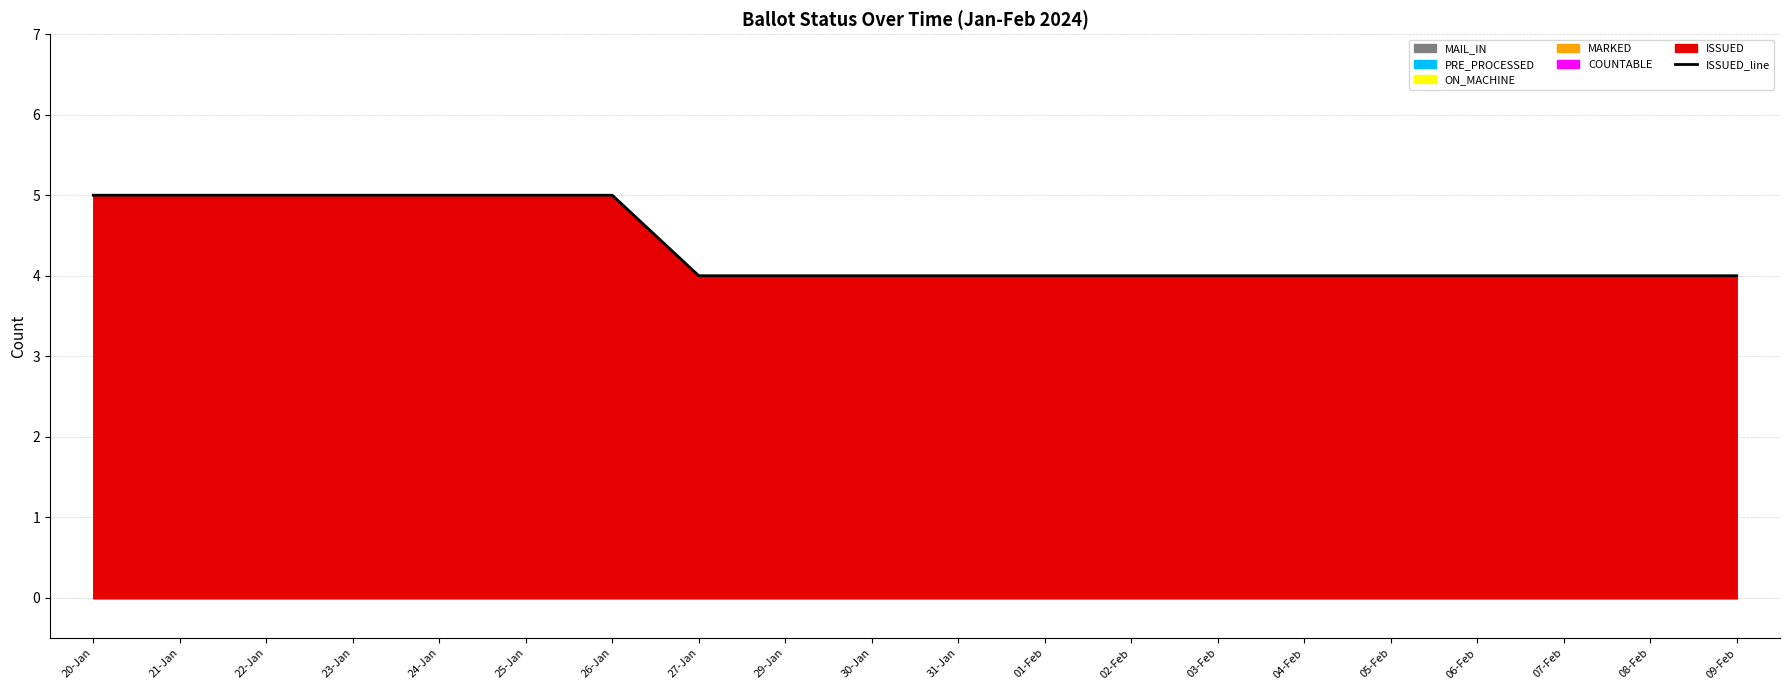

What is the value of the 20th point from the left?

4